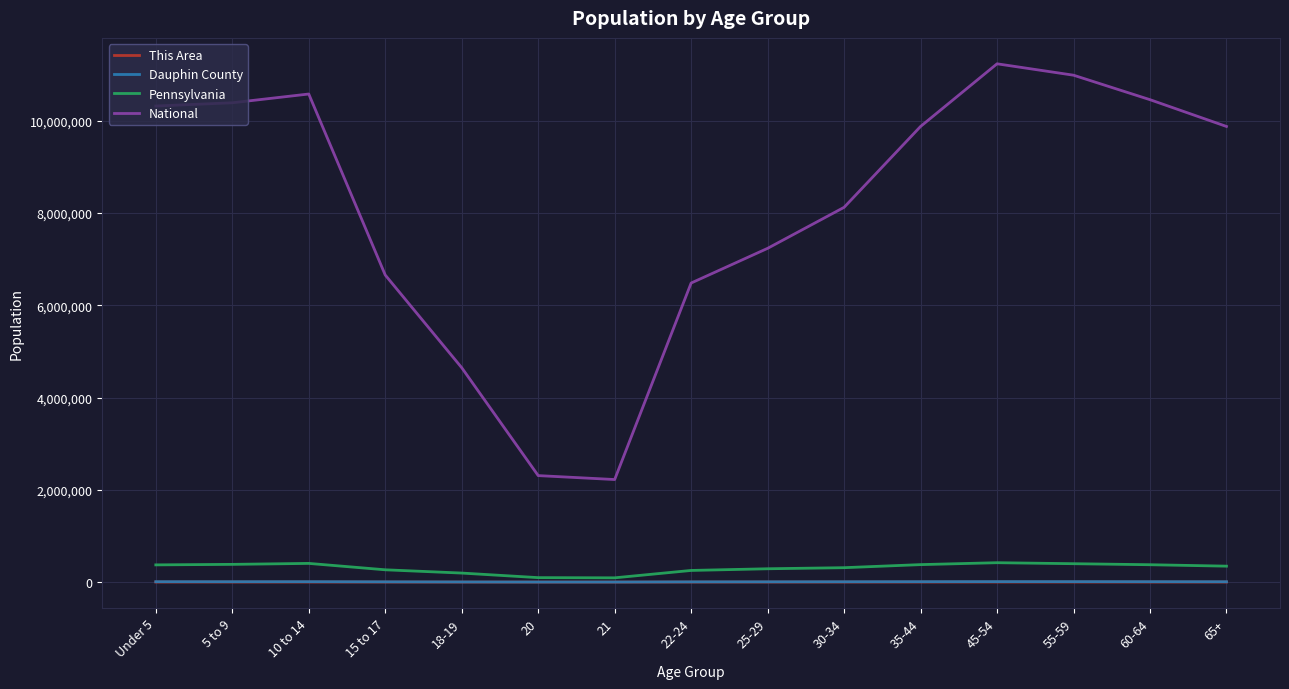

True or false: Pennsylvania and National cross at least once.

False